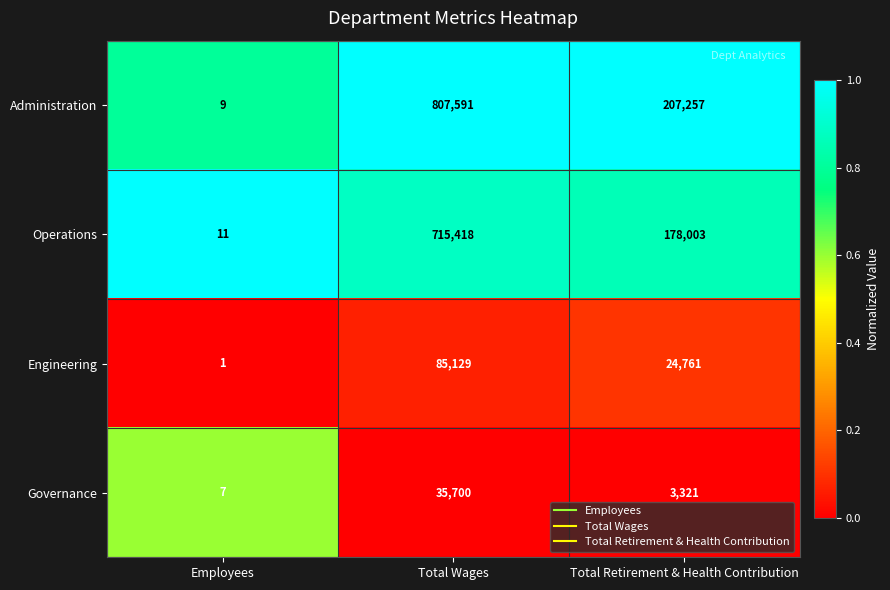

What is the total value across all series at Total Retirement & Health Contribution?

413342